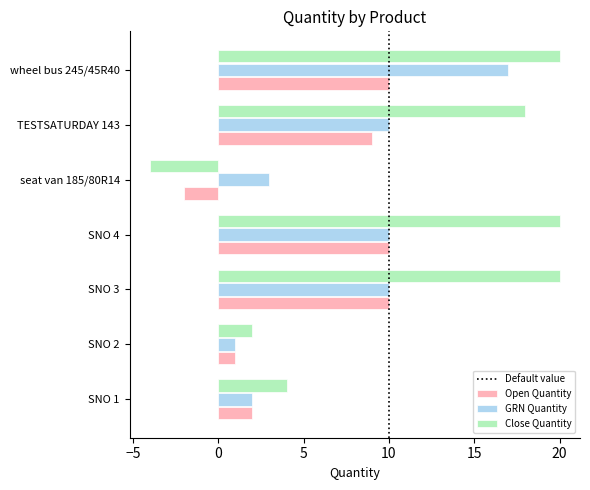

Rank the series by their average value, from highest to lowest.

Close Quantity, GRN Quantity, Open Quantity